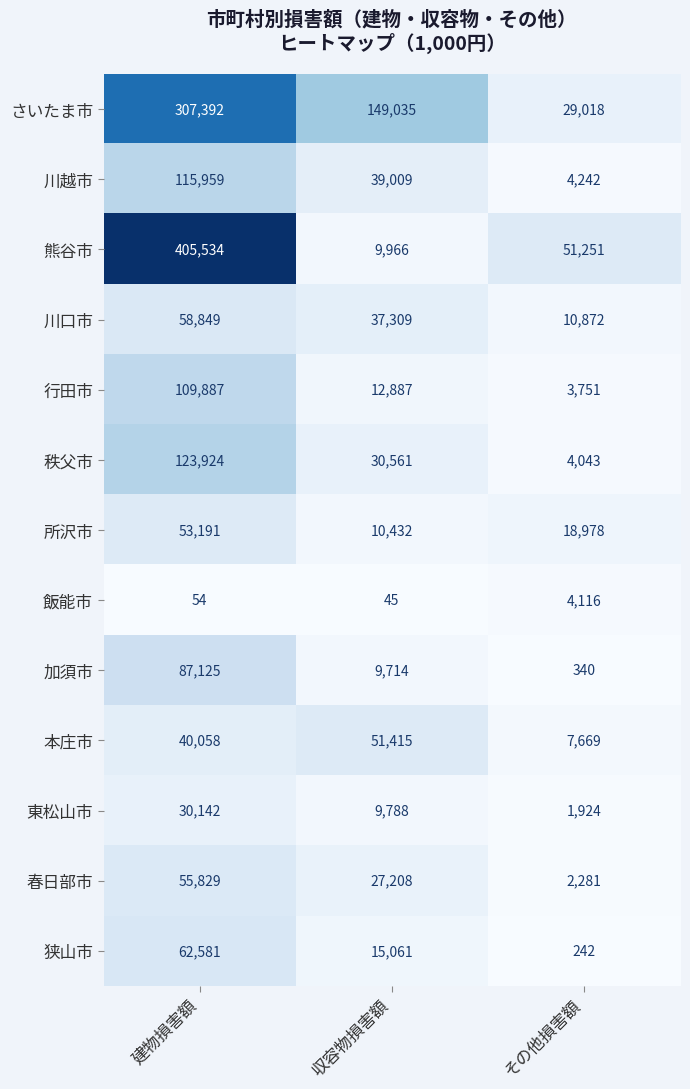

Count the number of data series in this chart.

13